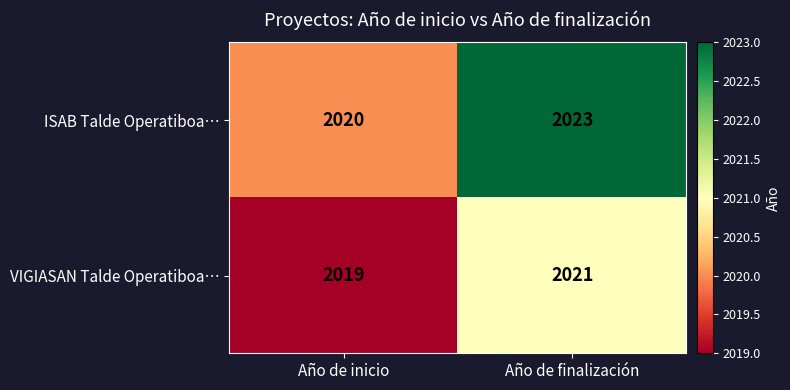

Which series has the largest range (max minus min)?

ISAB Talde Operatiboa…